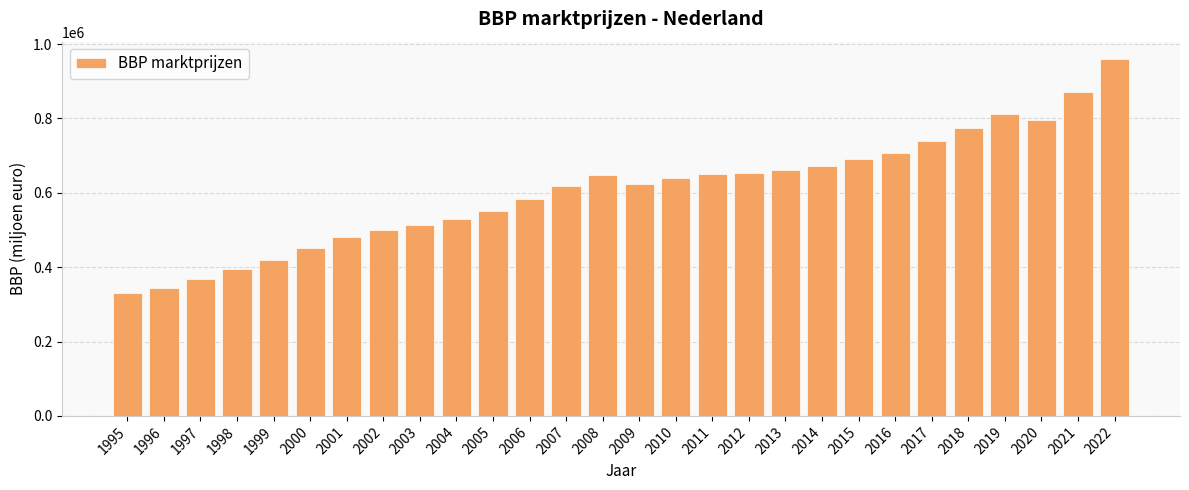

Are the bars grouped side by side (vs. stacked)?

No